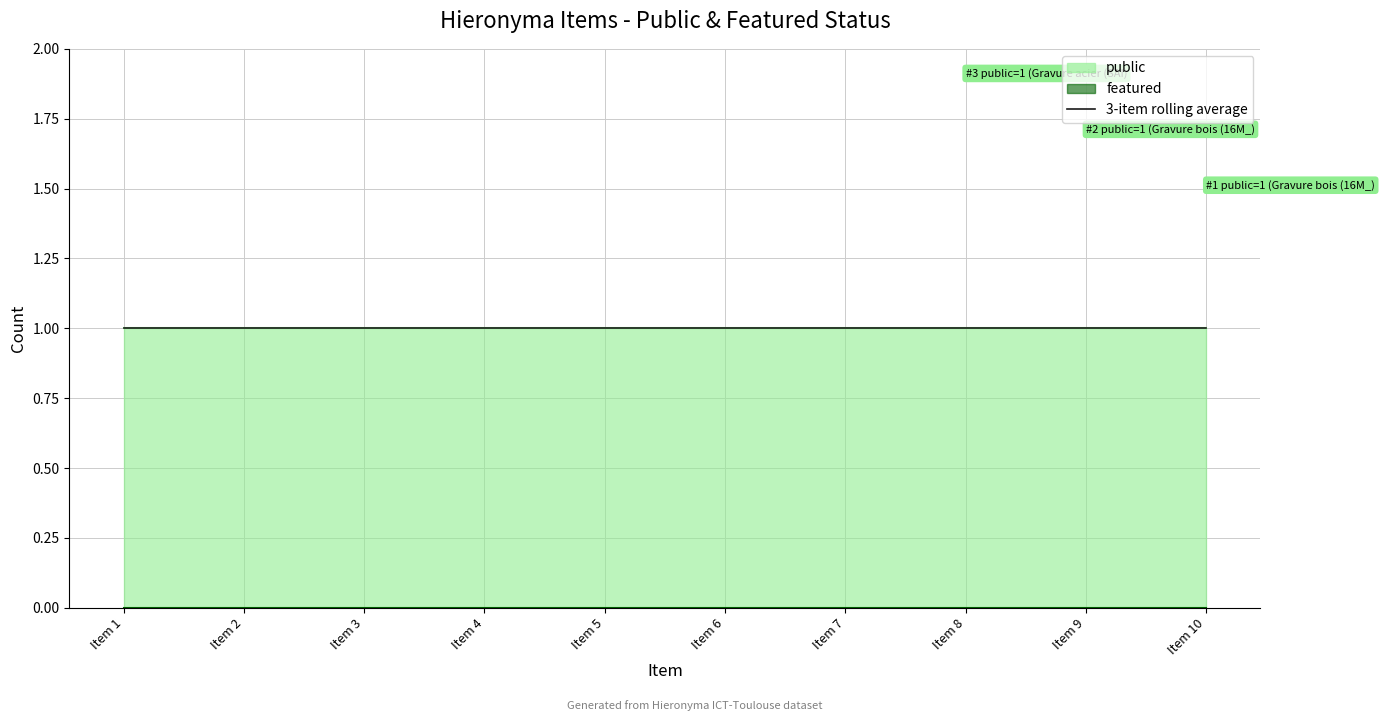

What position from the left is Gravure cuivre (18G_001_031)?

2